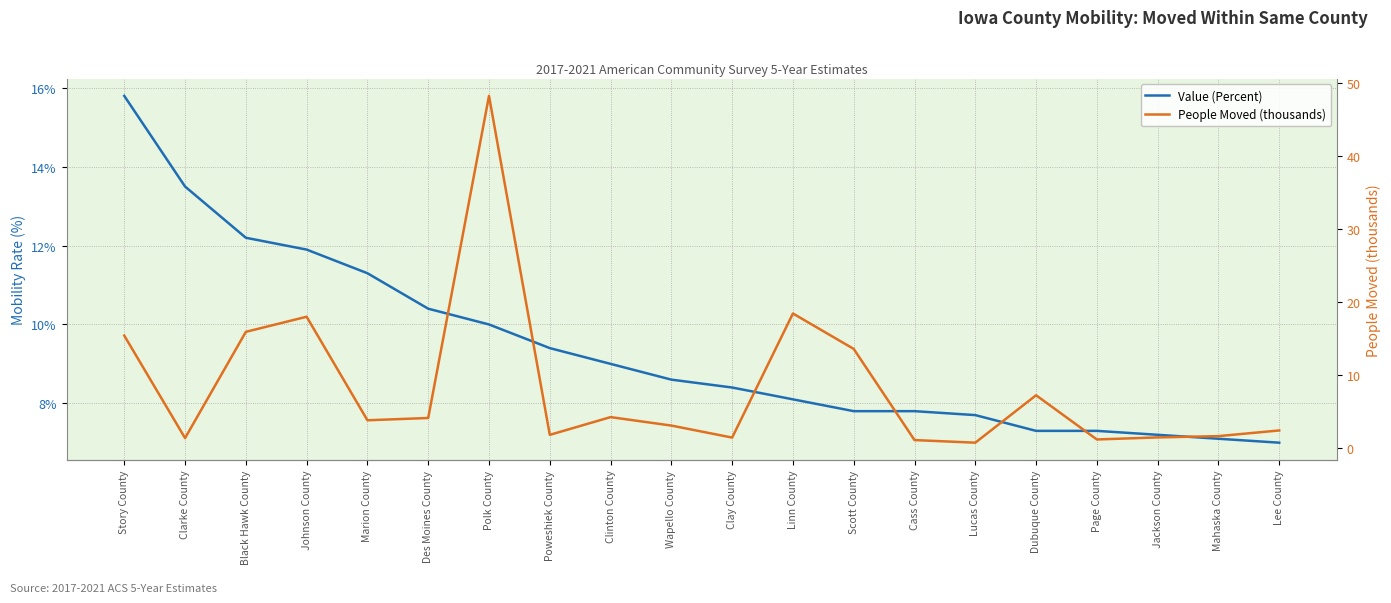

Which category has the highest value across all series?

Polk County